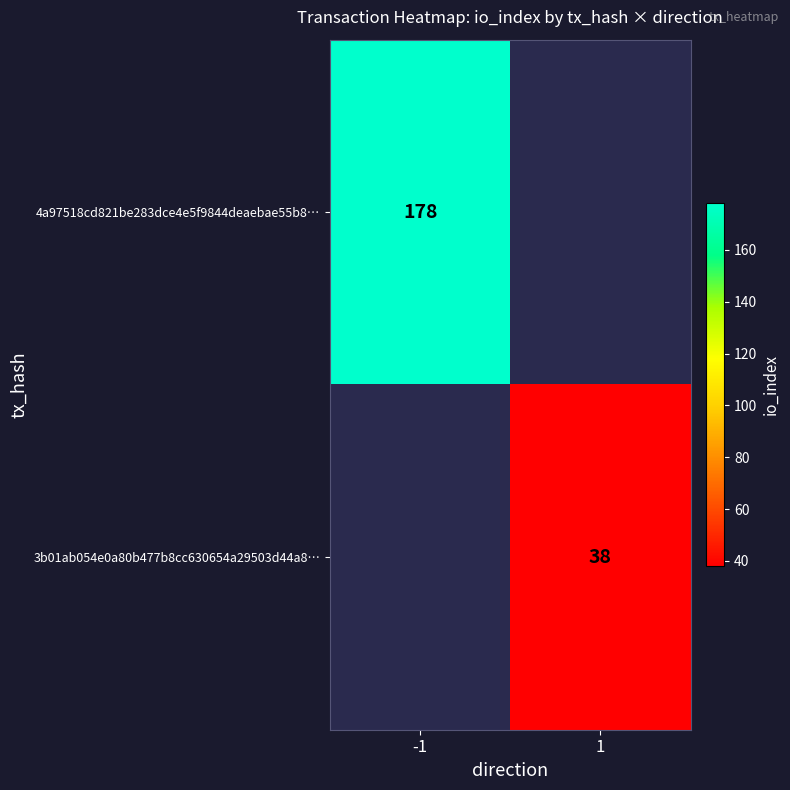

At how many categories does at least one series exceed 96?

1